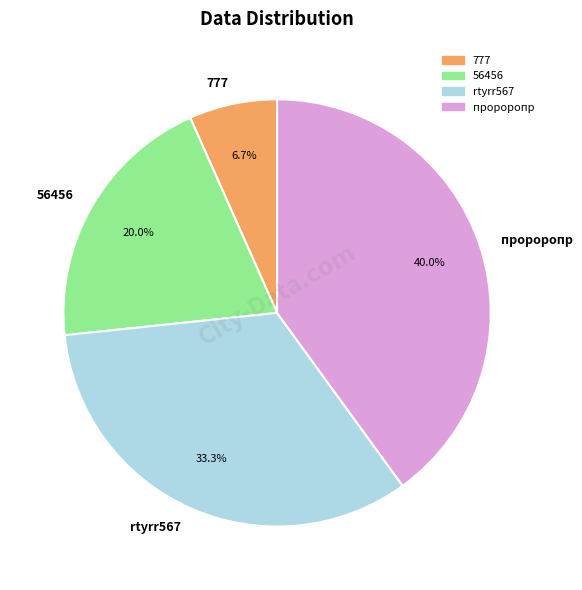

To the nearest percent, what is the average slice percentage?

25%